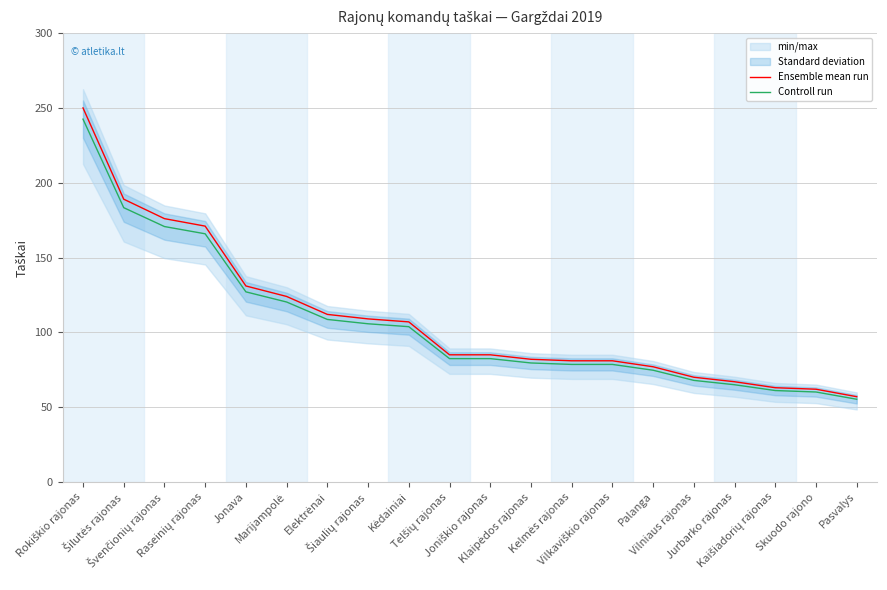

At which category is the sum across all series the highest?

Rokiškio rajonas